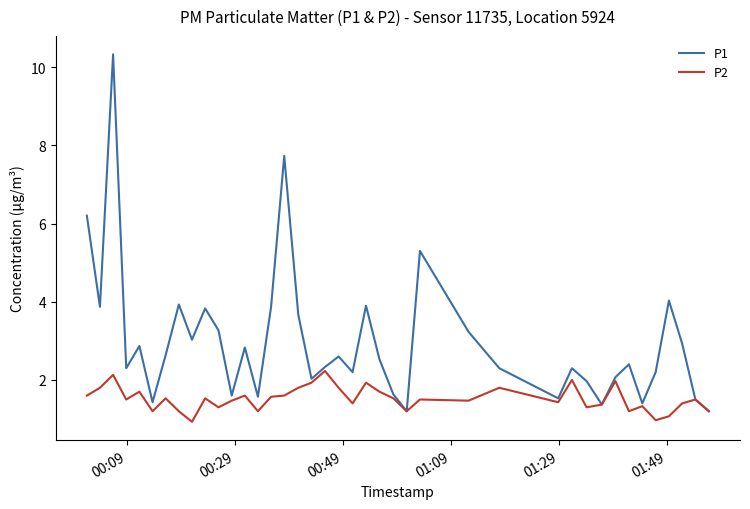

Which series has the widest spread of values?

P1